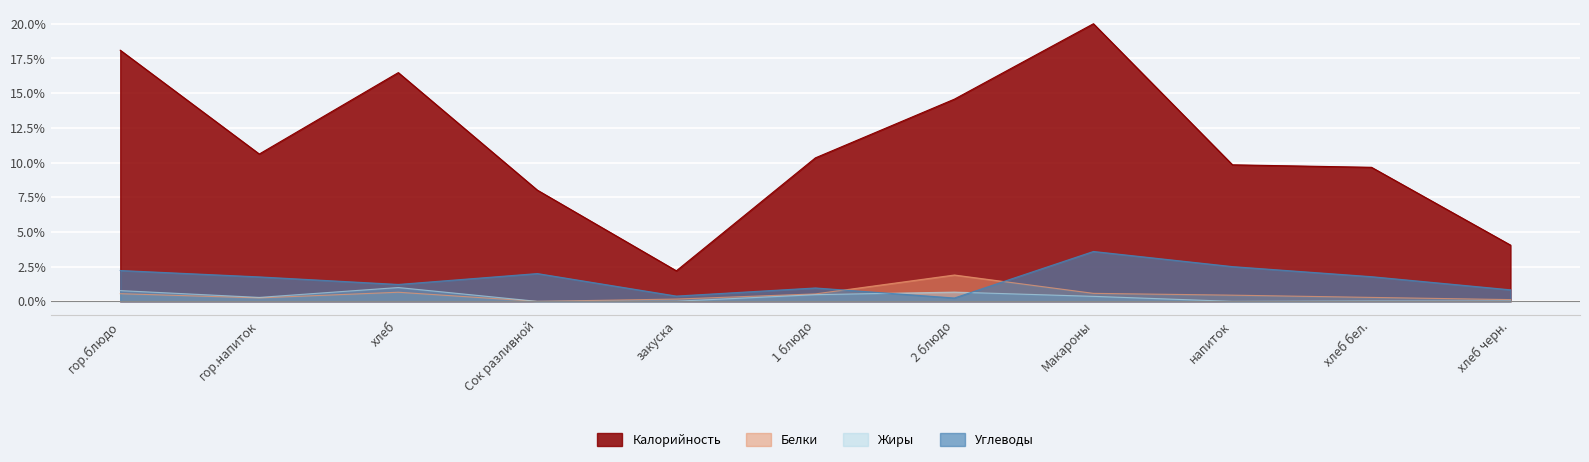

True or false: Калорийность and Белки cross at least once.

False